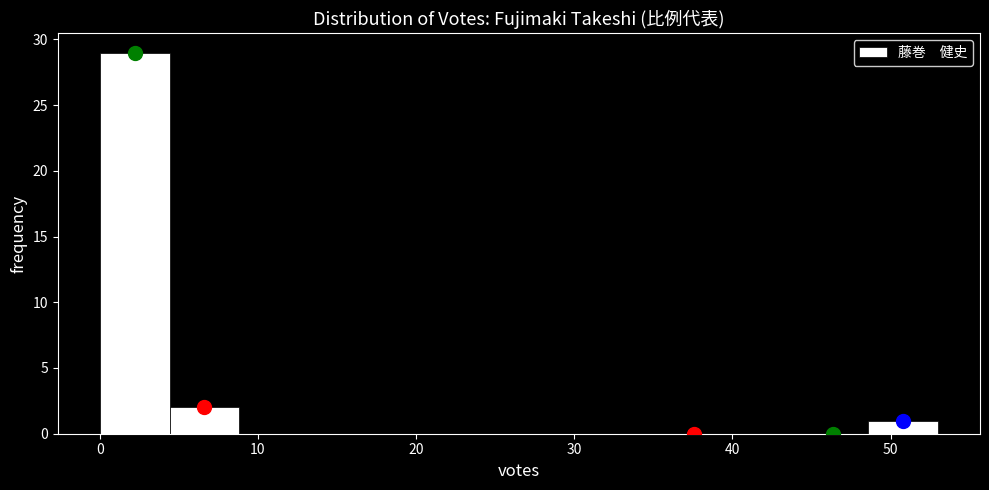

How tall is the bar that spans 49 to 53 on the x-axis? Neither the bar edges nor the heights are printed on the chart, so give them approximately, as read against the axes.

1